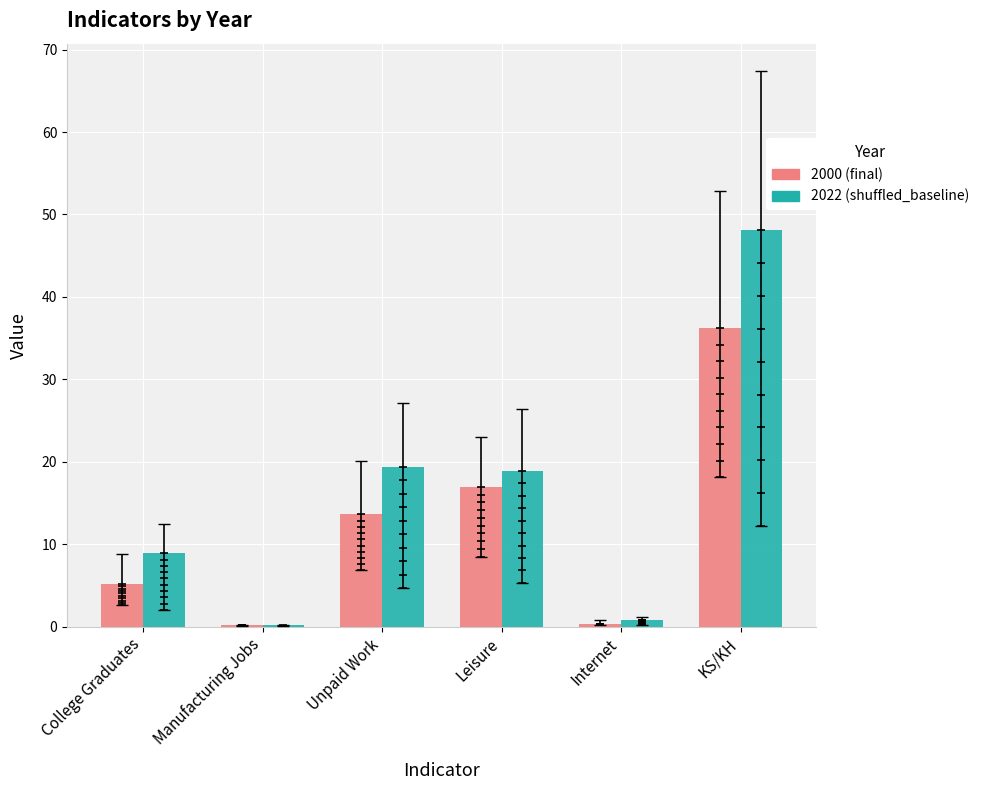

What is the total value across all series at Unpaid Work?

33.0